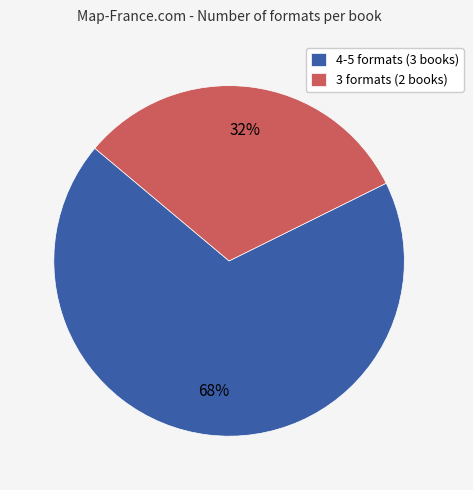

What is the smallest slice in the pie chart?

3 formats (2 books)